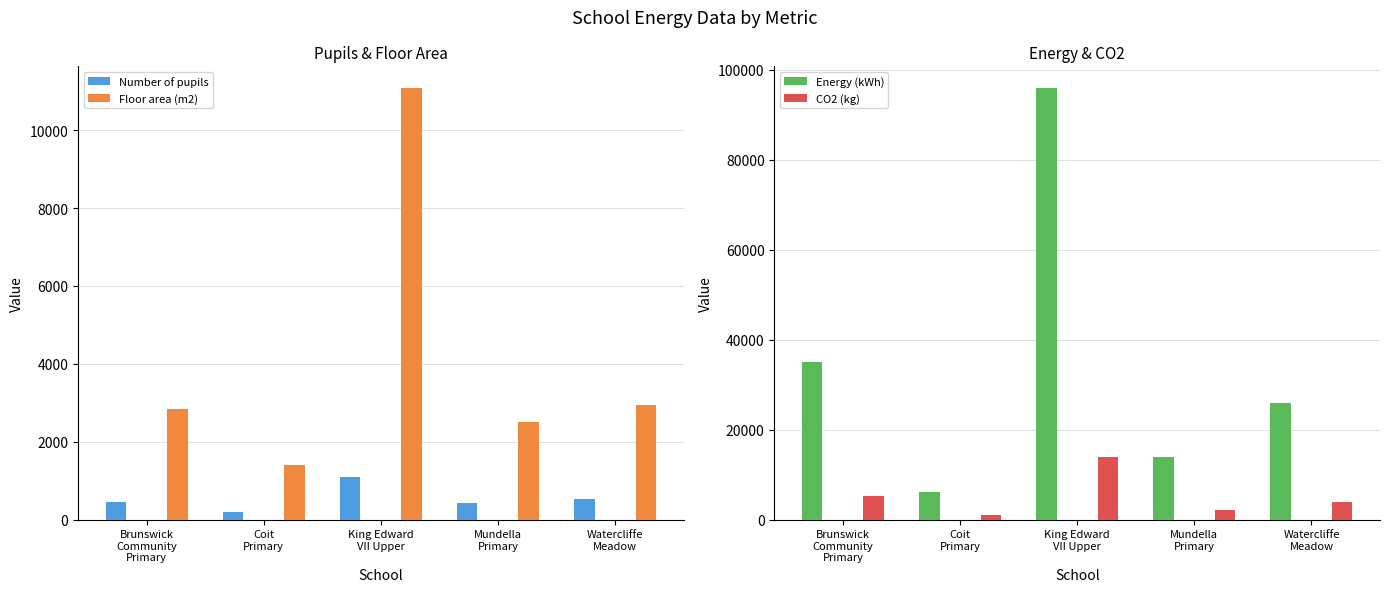

What is the difference between the second highest and minimum values in the Floor area (m2) series?

1540